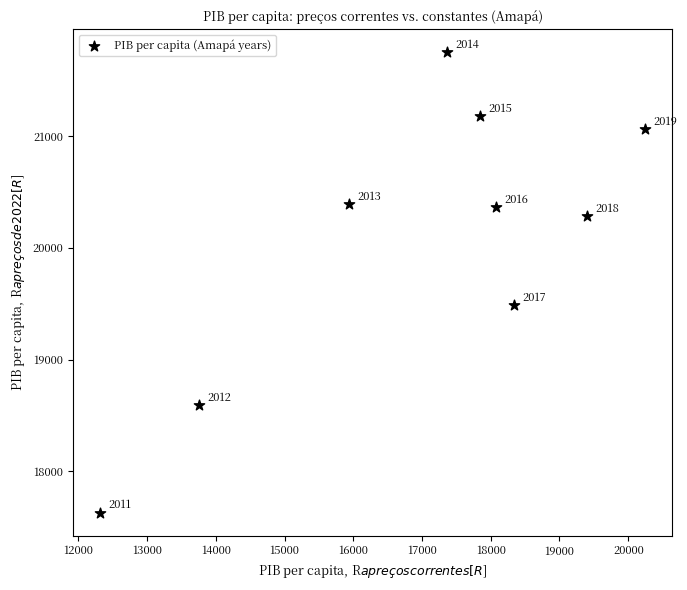

What is the range of X values (max minus min)?

7928.2